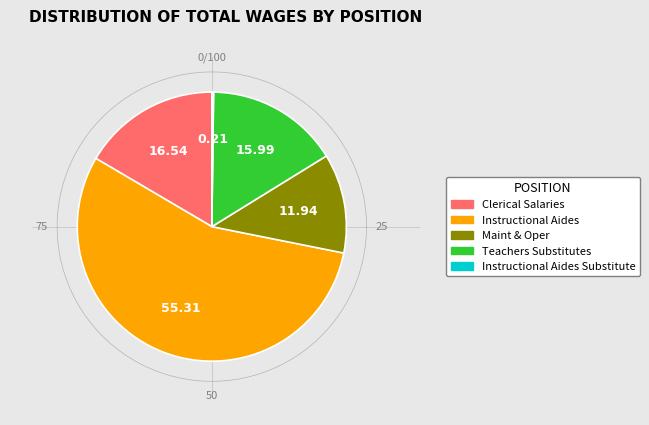

Is there any slice that represents more than half of the pie?

Yes